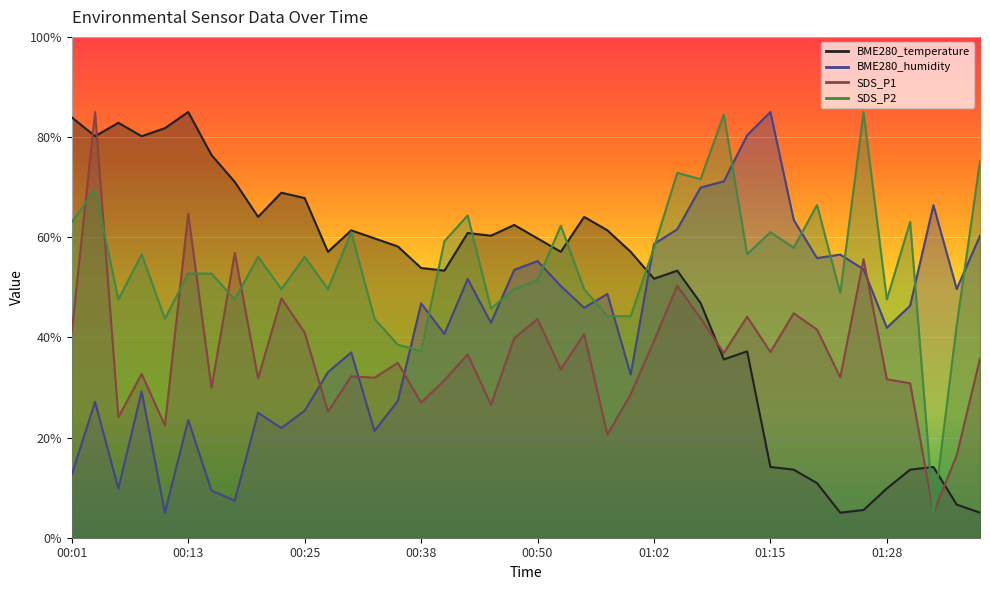

Which category has the lowest value in the SDS_P1 series?

01:33